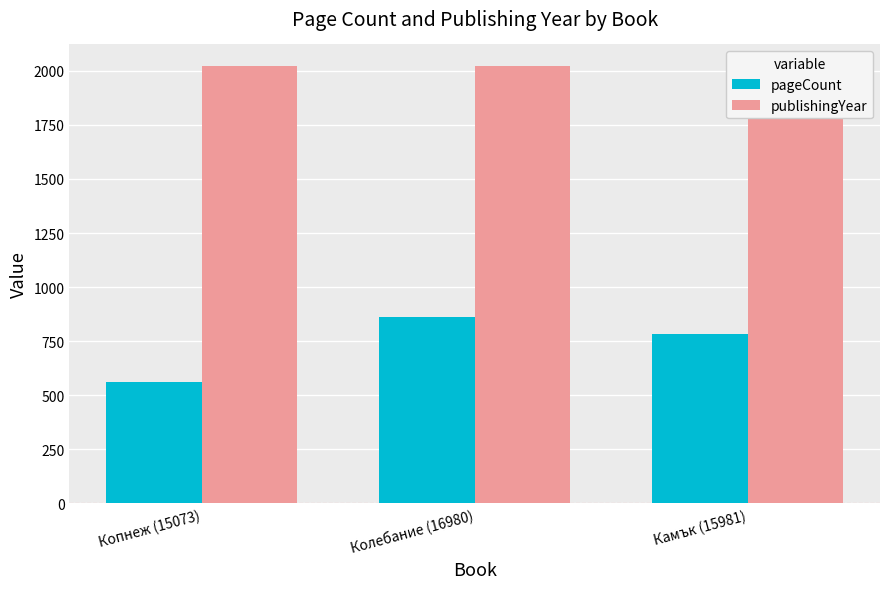

Reading right to left, list all the values displayed in this chart.

pageCount: 784	864	560
publishingYear: 2021	2021	2021